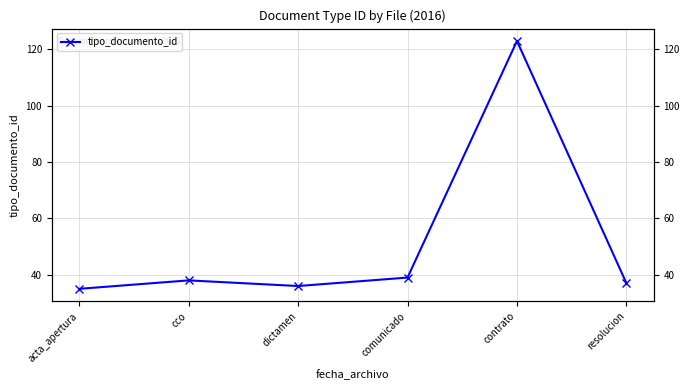

Between comunicado and resolucion, which is larger?

comunicado